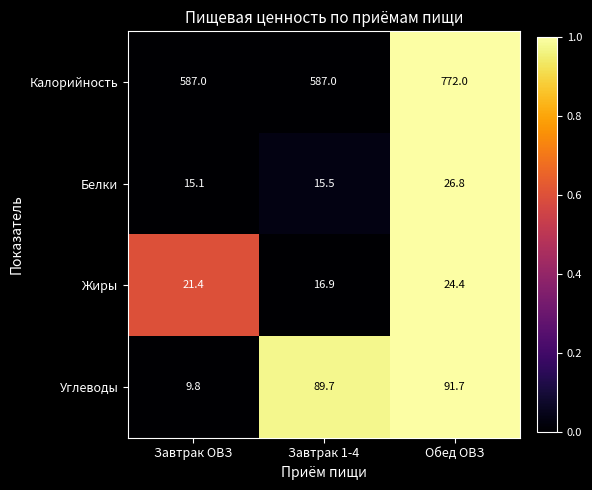

How many values in the Углеводы series exceed 89?

2